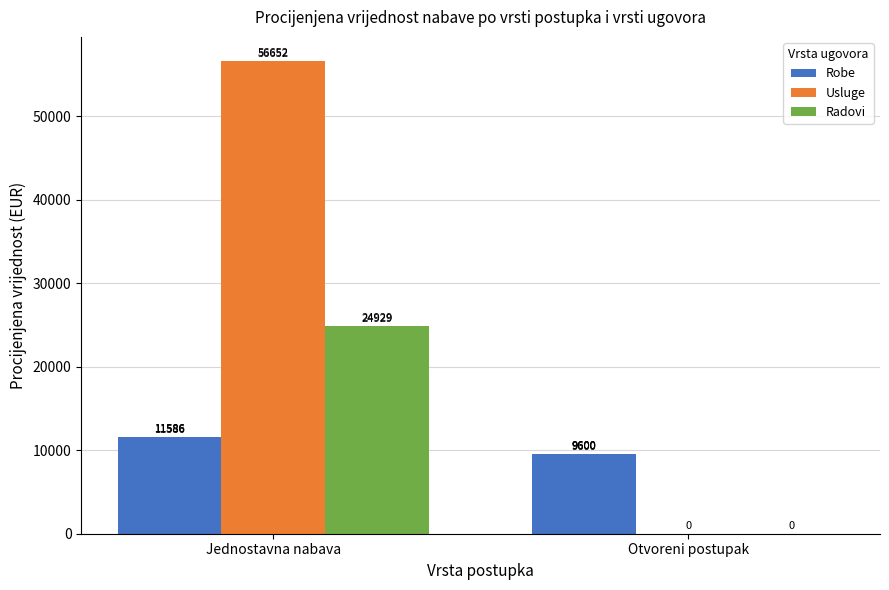

True or false: Radovi has a value of 40000.1 at Jednostavna nabava.

False